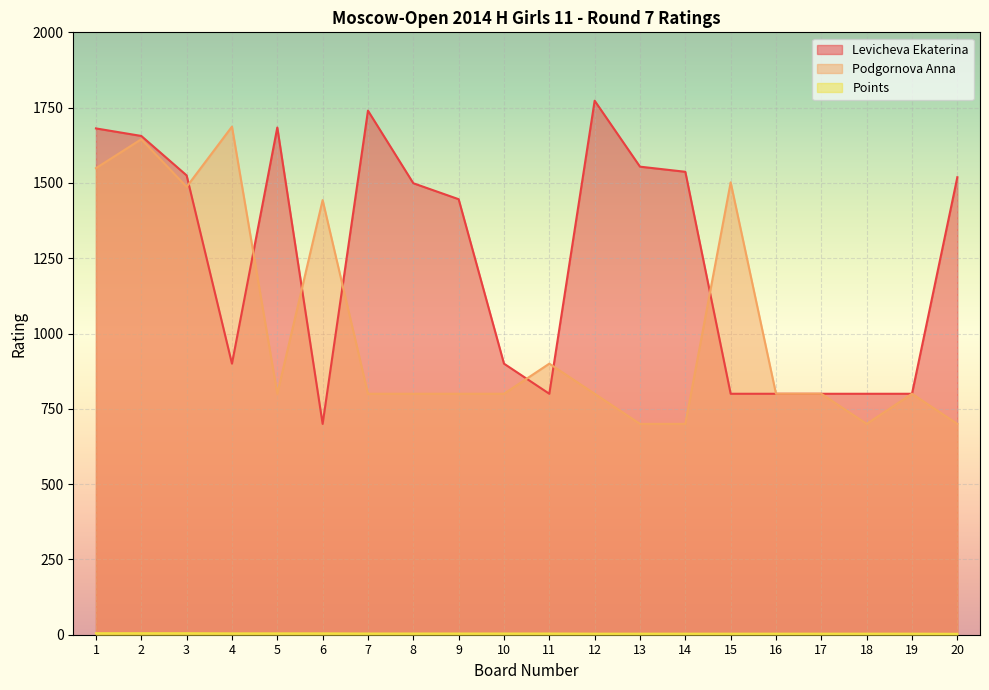

What is the difference between the maximum and minimum values in the Levicheva Ekaterina series?

1073.0